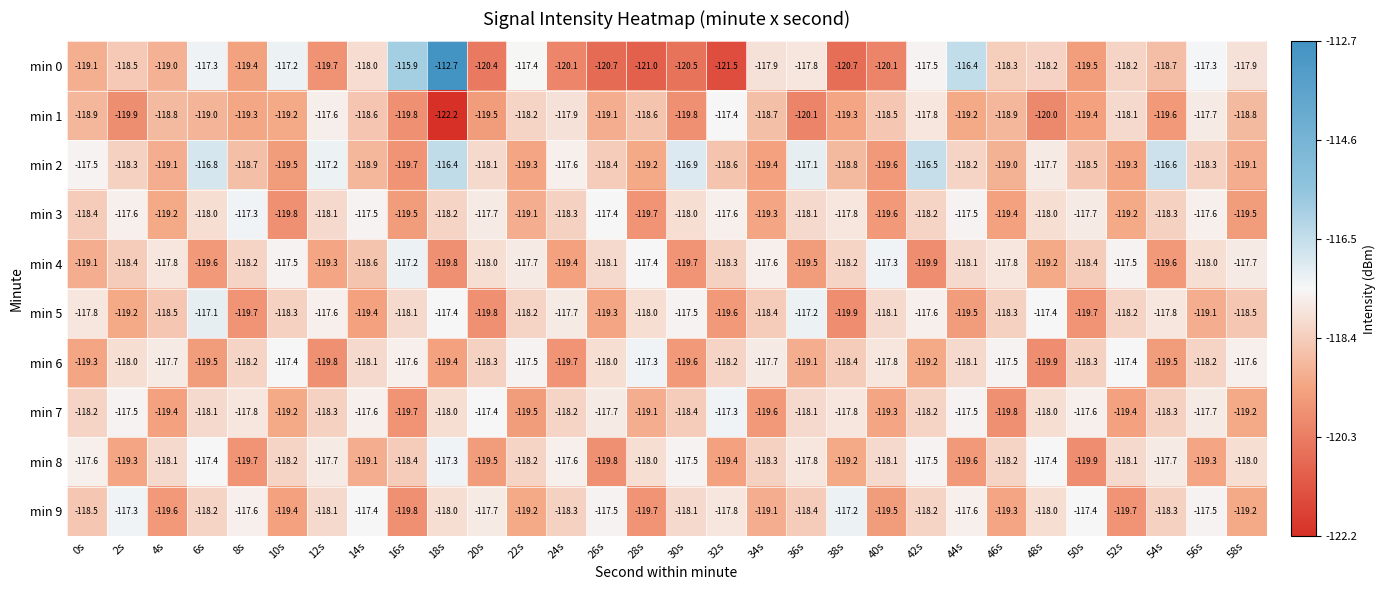

Which series has the largest range (max minus min)?

min 0